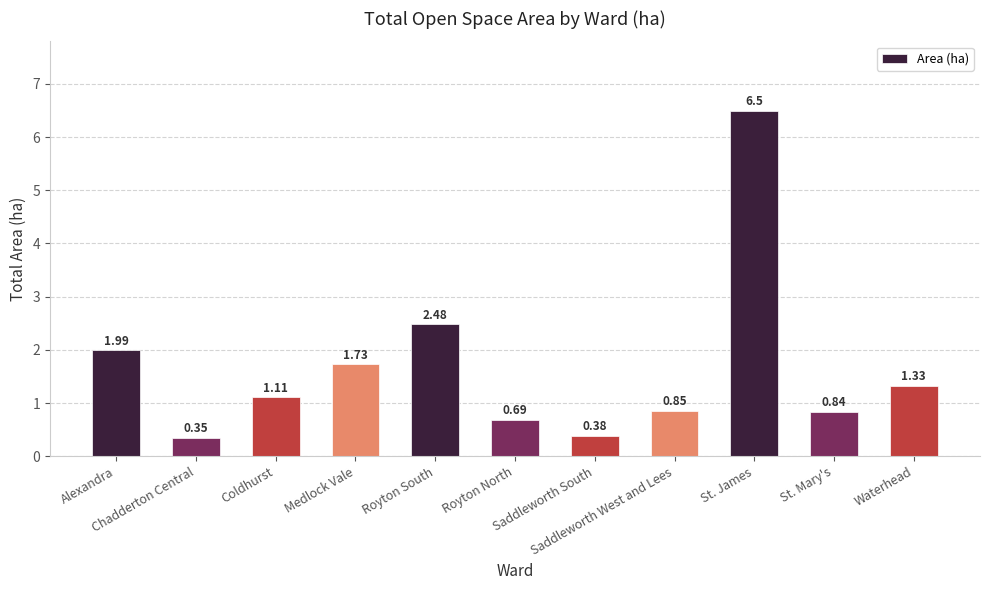

What is the difference between the second highest and second lowest values?

2.1